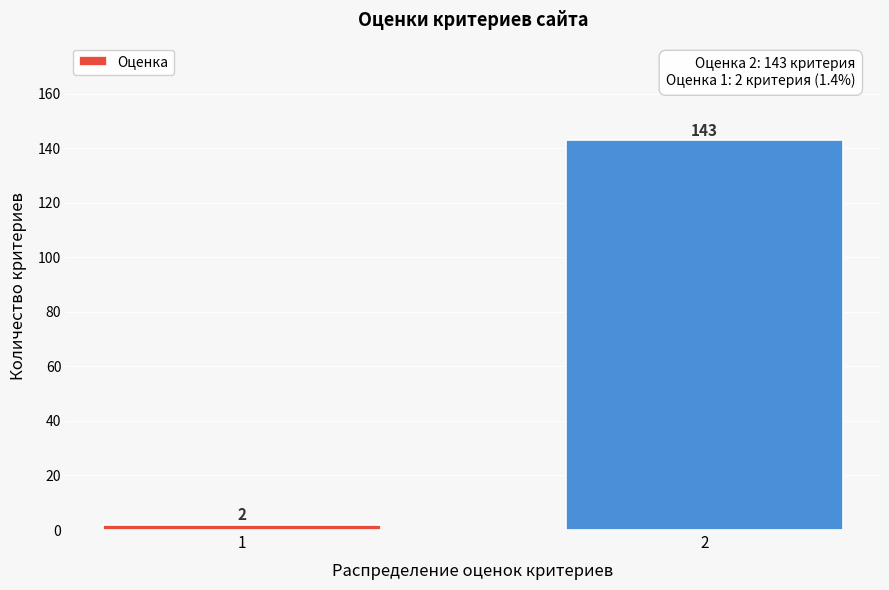

Reading left to right, what are all the values shown in this chart?

2	143